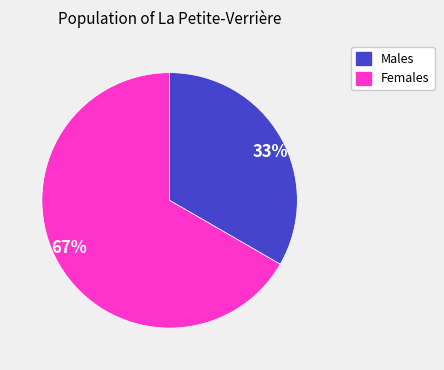

What is the ratio of the value at 67% to the value at 33%?

2.0